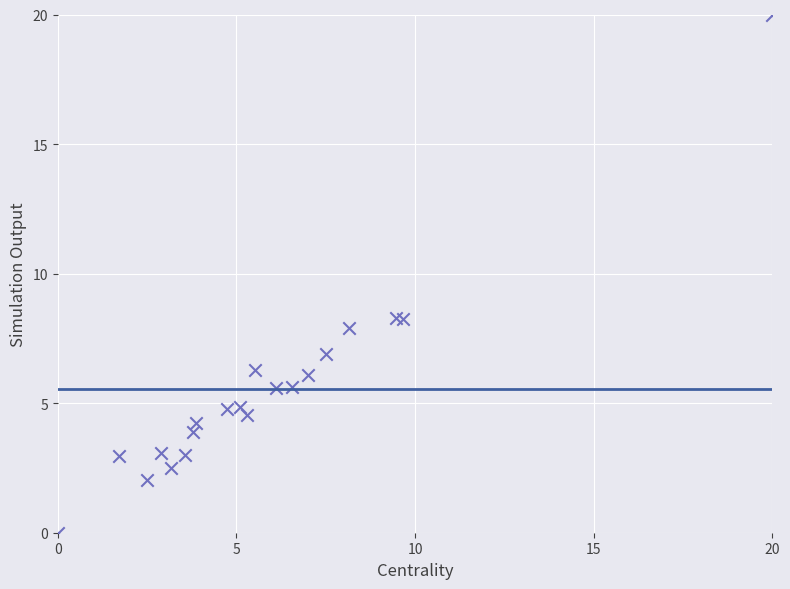

What is the range of Y values (max minus min)?

20.0